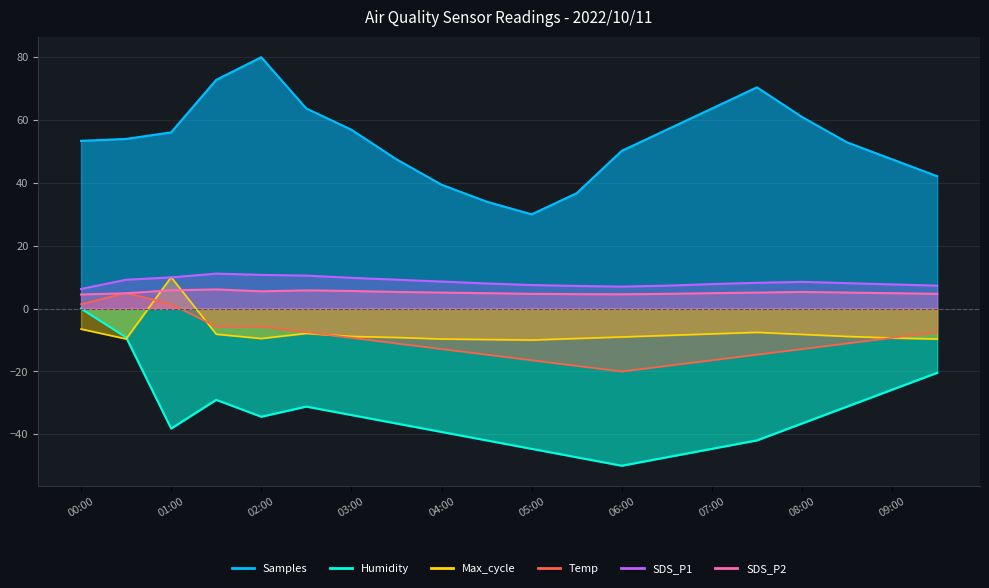

Does the chart display data point markers on the line(s)?

No